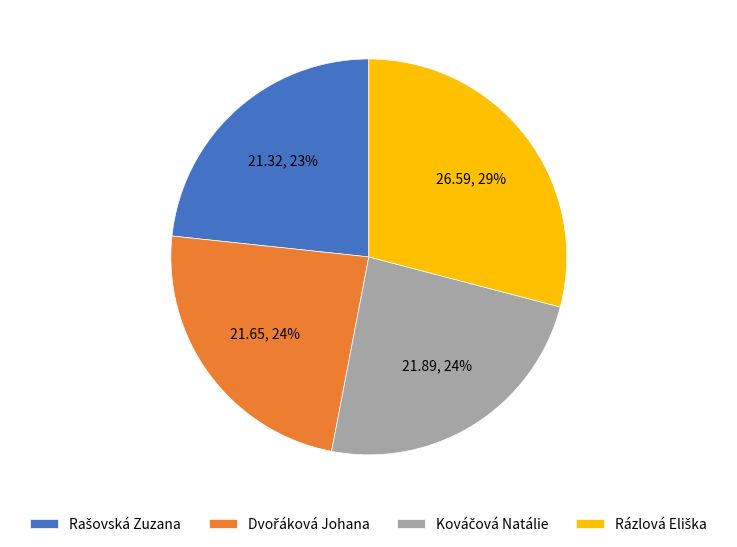

Is there any slice that represents more than half of the pie?

No